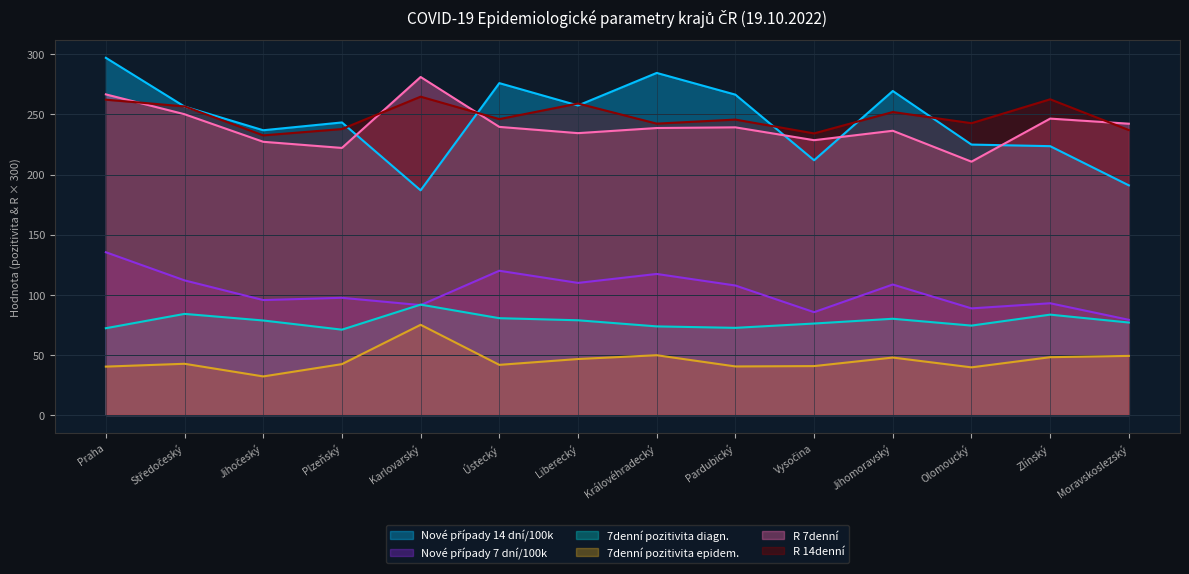

True or false: 7denní pozitivita diagn. has more than 0 interior local peaks.

True